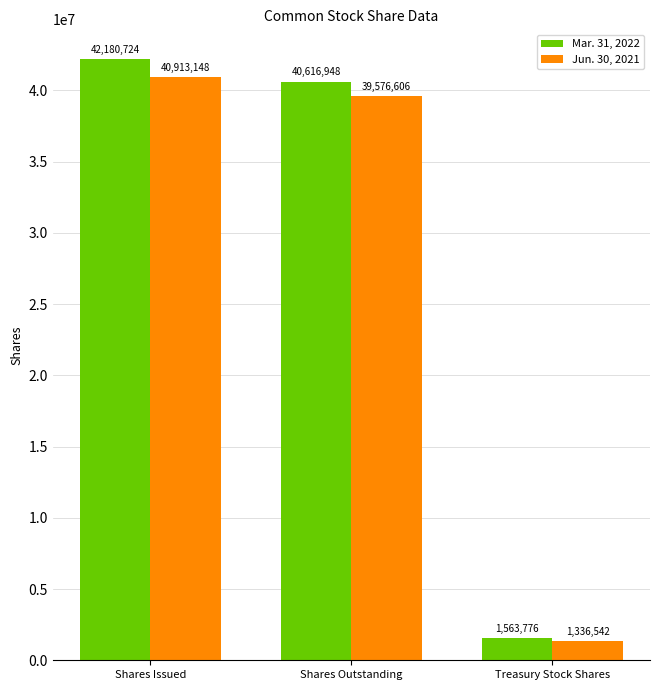

How many bars are there in total?

6